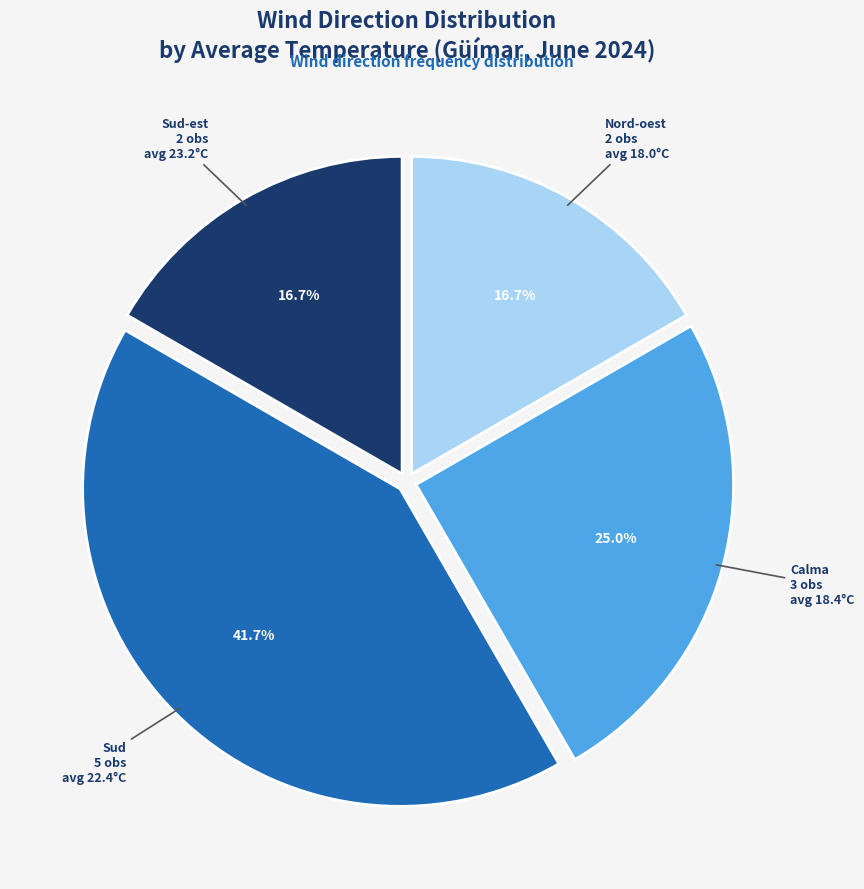

Is there a majority slice in this chart?

No